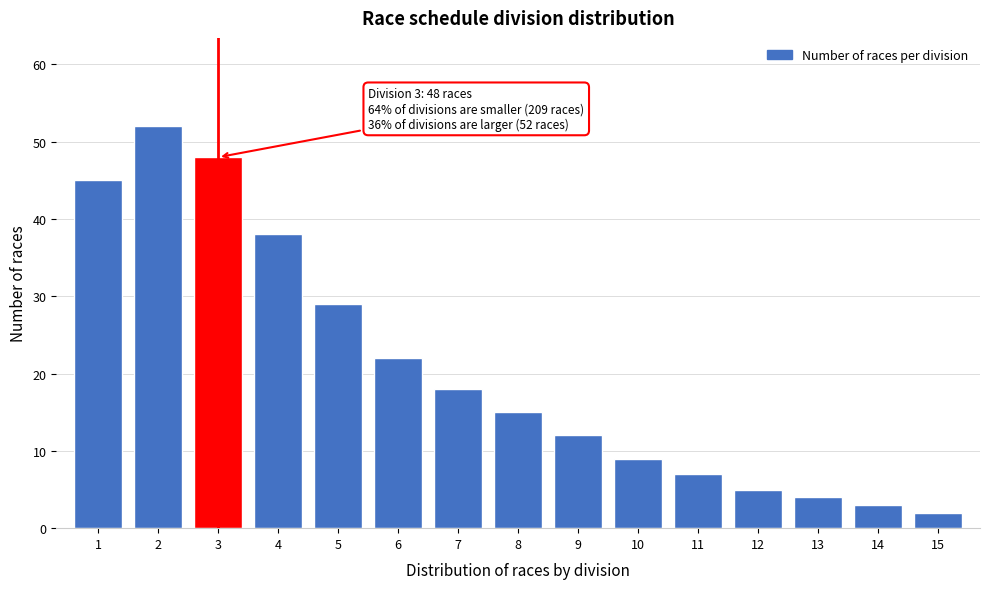

Reading left to right, what are all the values shown in this chart?

45	52	48	38	29	22	18	15	12	9	7	5	4	3	2